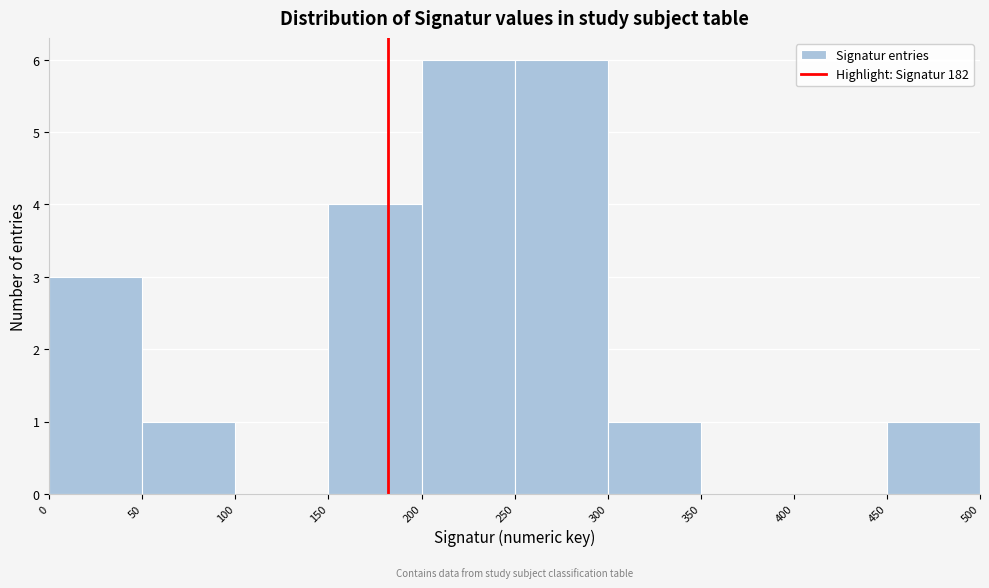

What is the height of the bar covering 450 to 500 on the x-axis? The values are not printed on the chart, so give them approximately, as read against the axis.

1